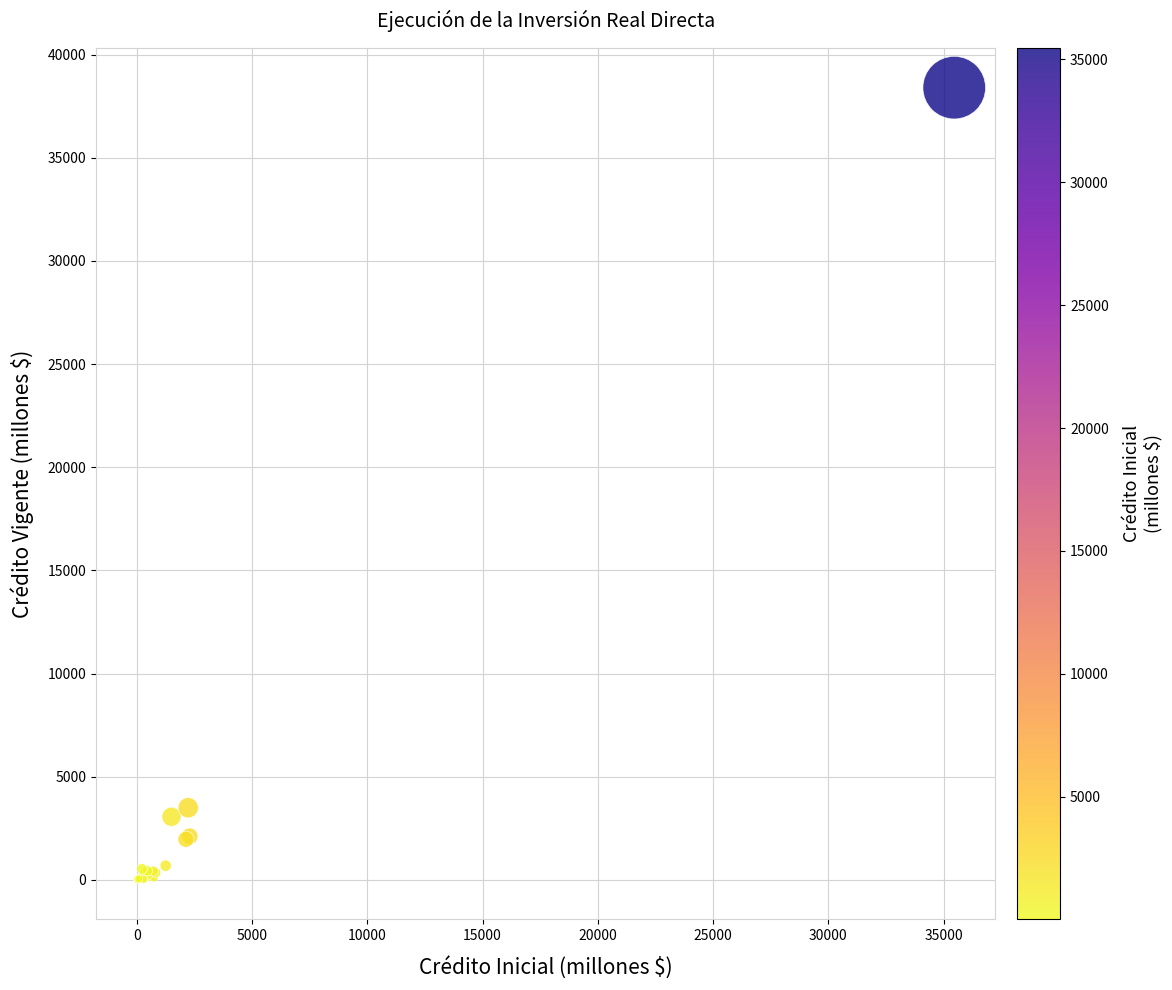

What Y value in the scatter plot is closest to 19202?

3492.4